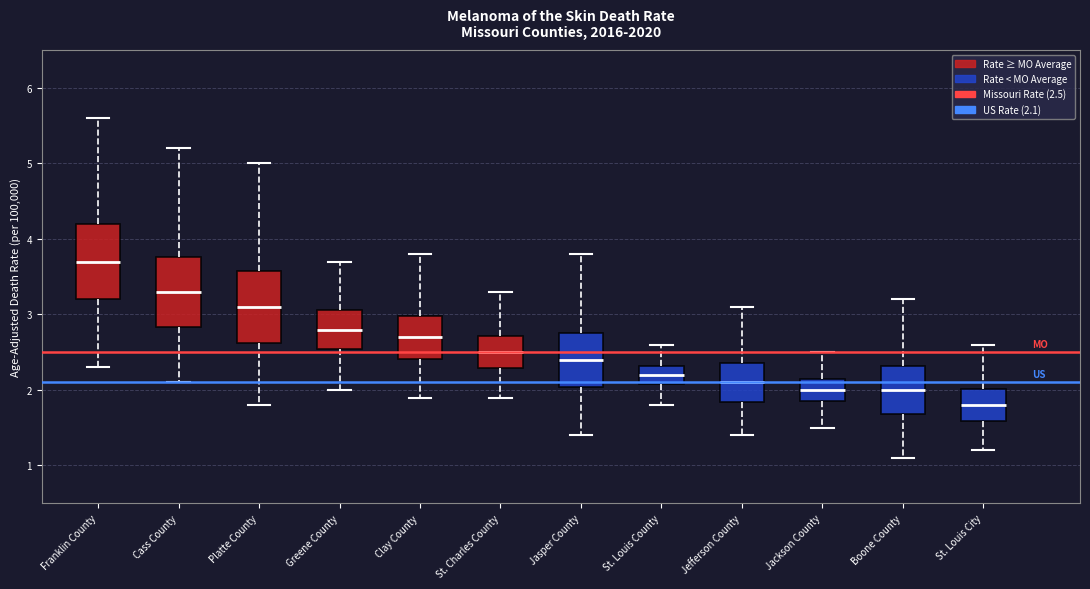

Which box has the highest median line?

Franklin County